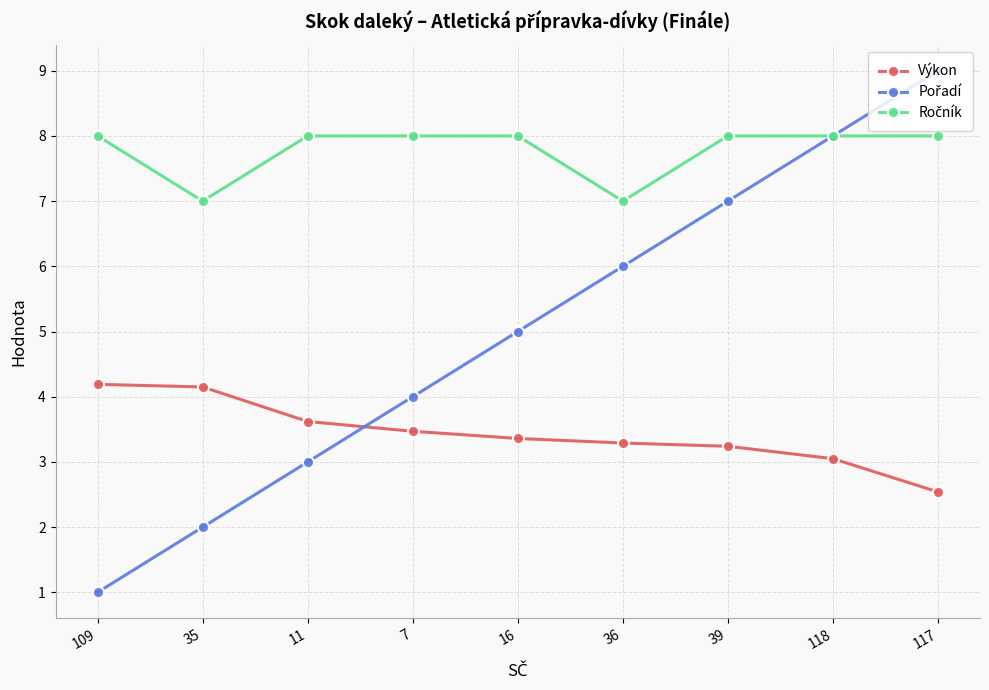

The Výkon series shows 3.4 at 16. True or false?

True